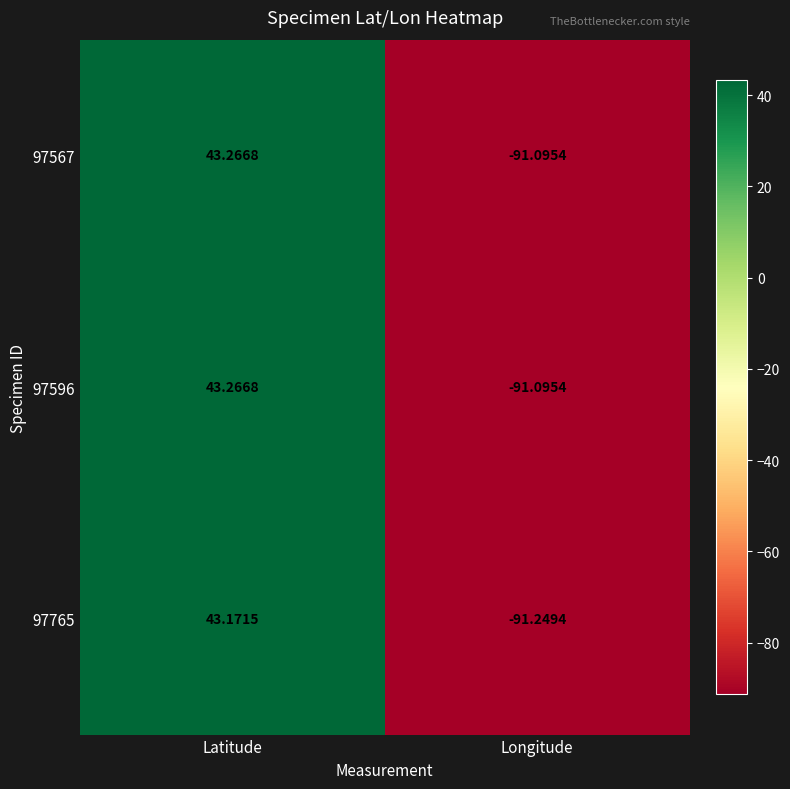

List the labels in order of 97596 value, largest first.

Latitude, Longitude